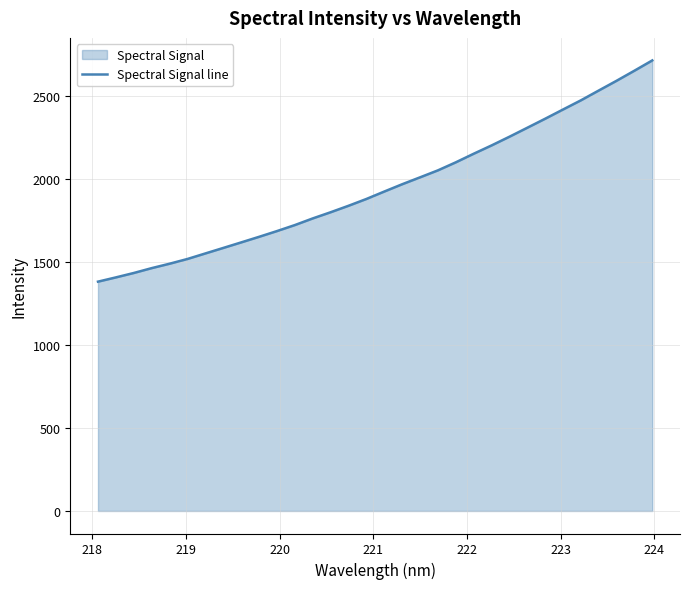

What is the minimum value shown in the chart?

1382.8